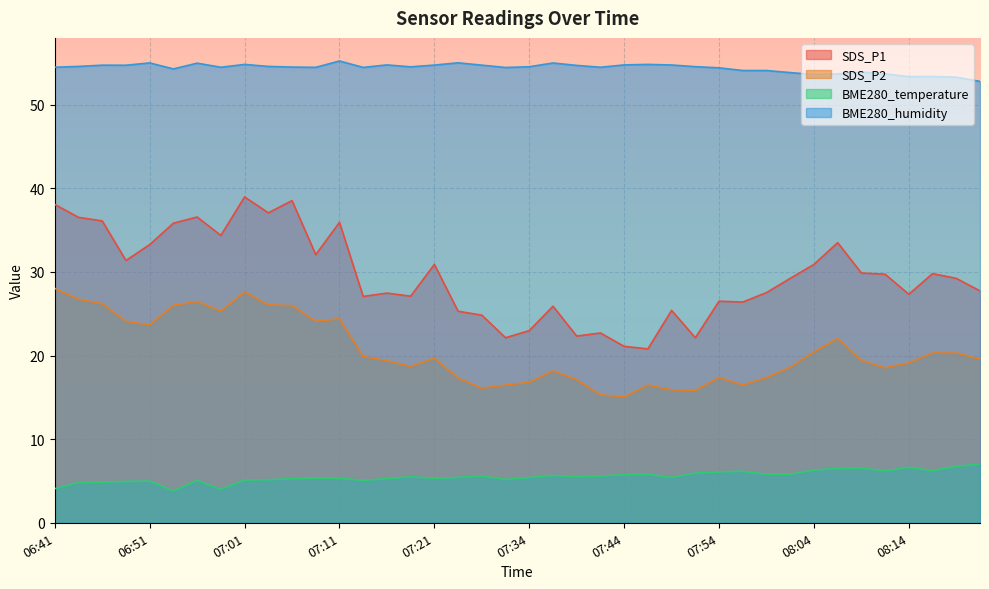

What is the spread (max minus min) of values at 08:12?

47.5